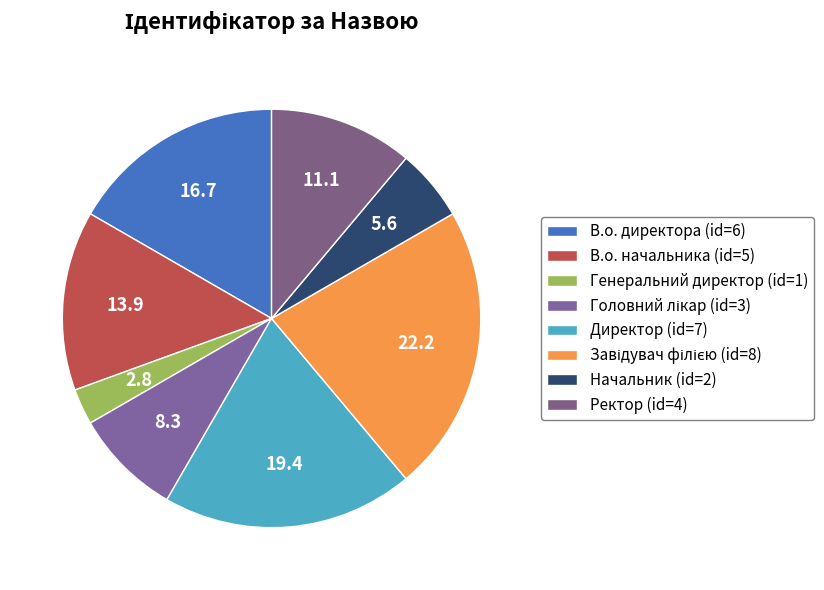

What is the smallest slice in the pie chart?

Генеральний директор